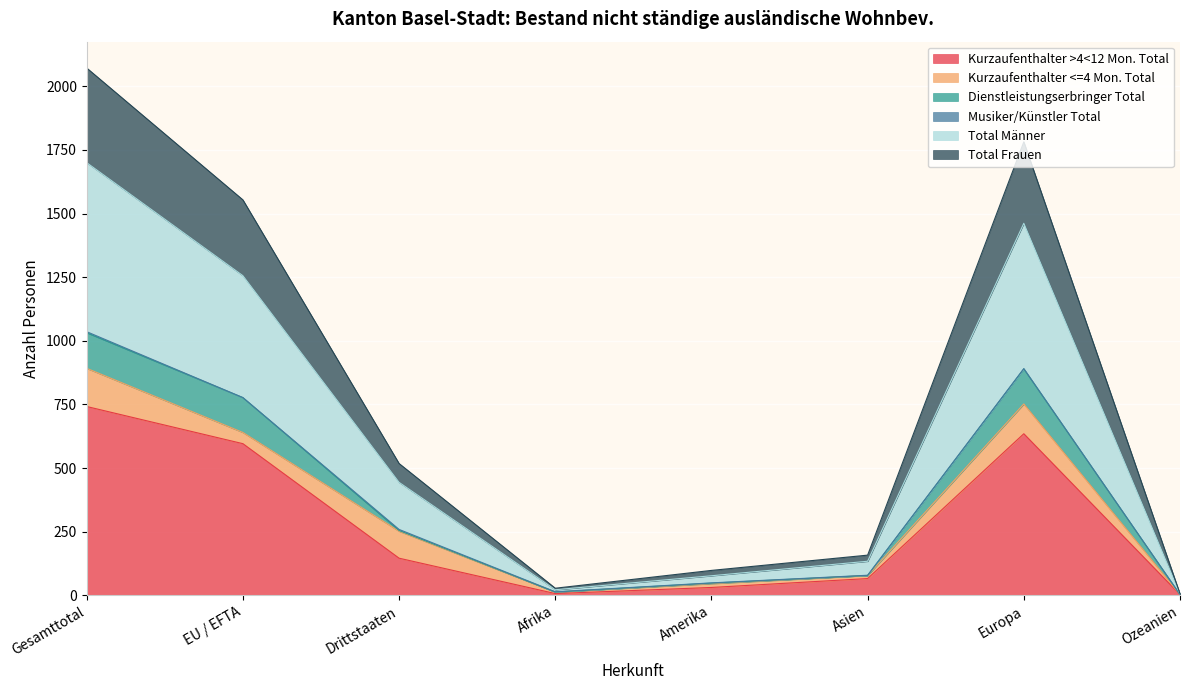

At which label does Kurzaufenthalter >4<12 Mon. Total reach its peak?

Gesamttotal